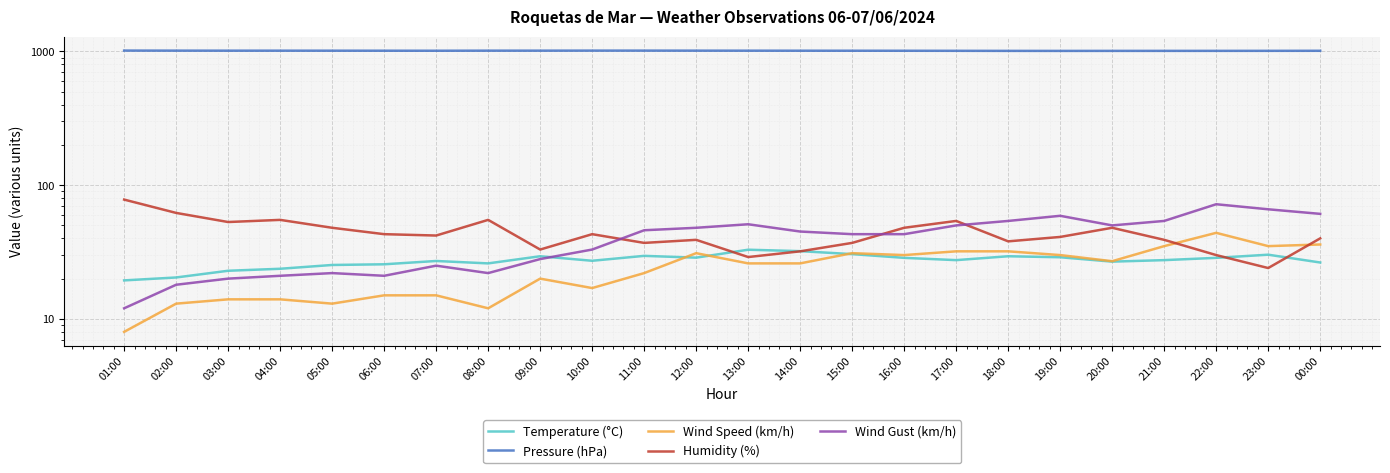

Which series changed the most between 16:00 and 21:00?

Wind Gust (km/h)